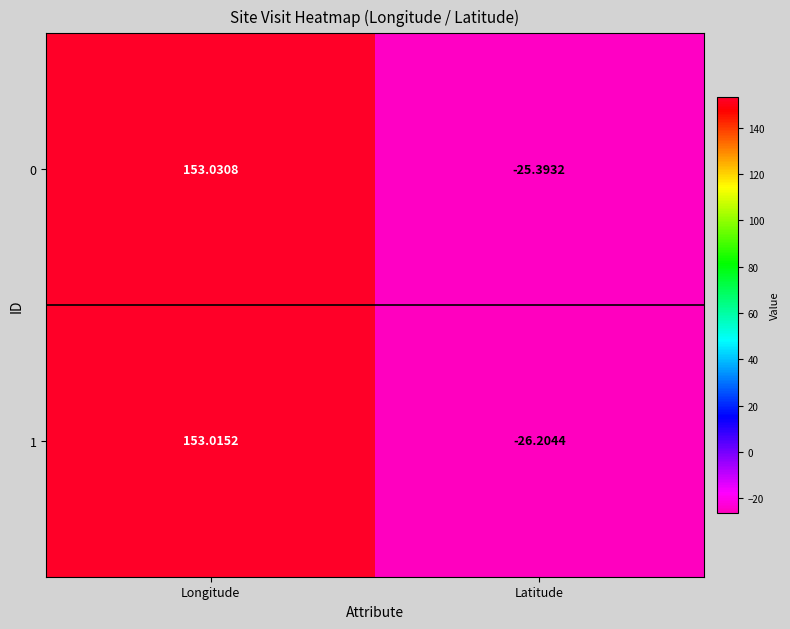

How many data points in 0 are less than 153?

1